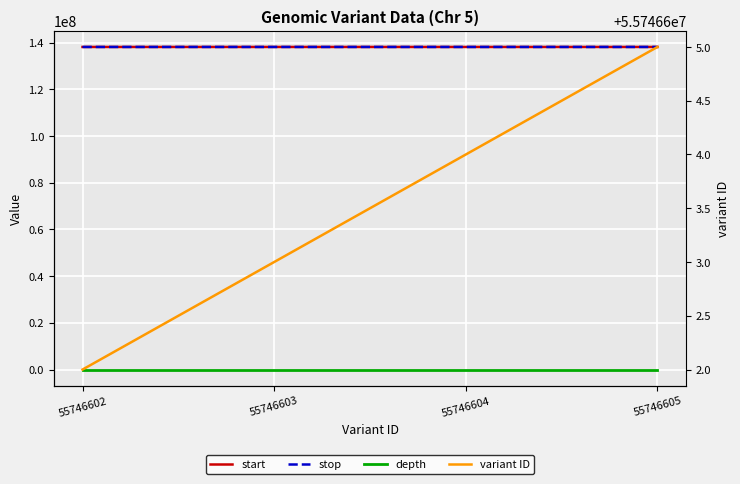

What are all the series names shown in the legend?

start, stop, depth, variant ID